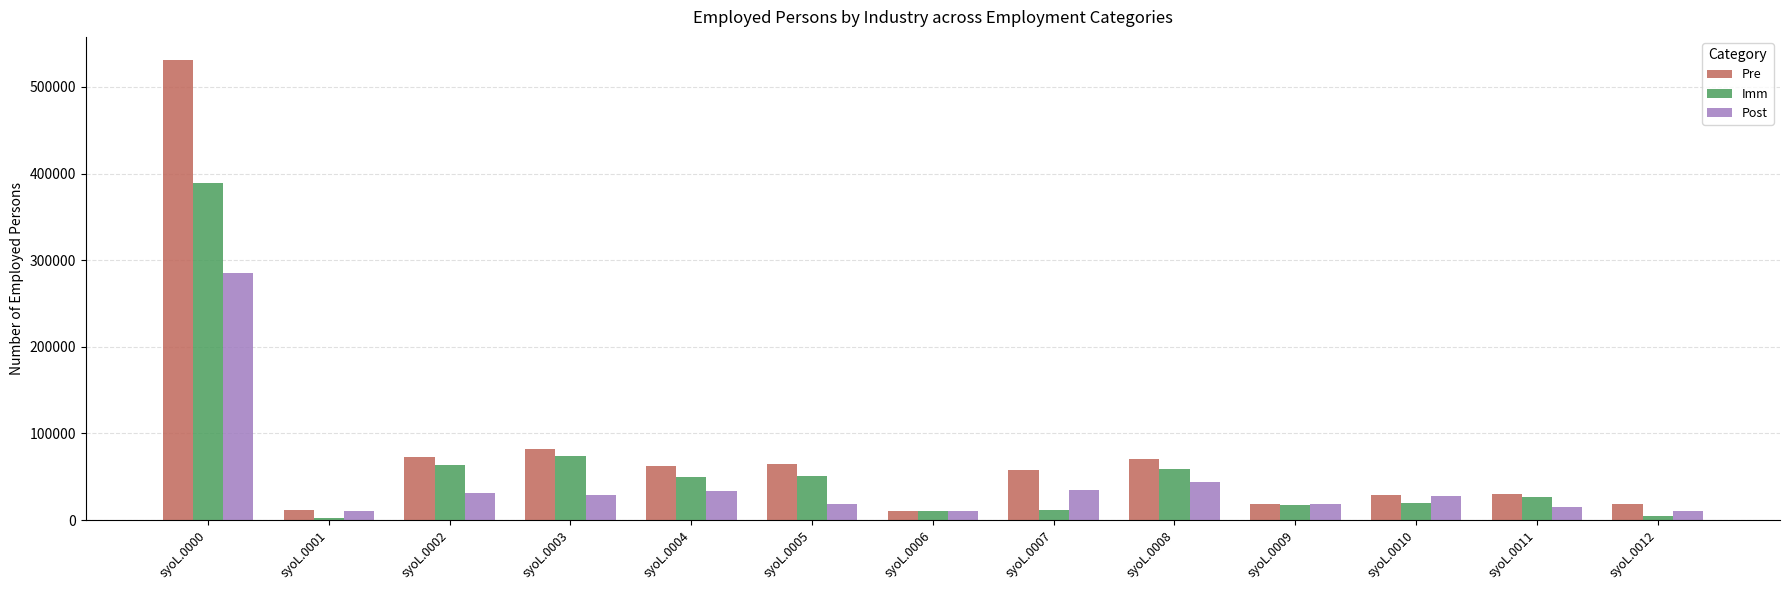

What is the difference between the maximum and second lowest values in the Post series?

275254